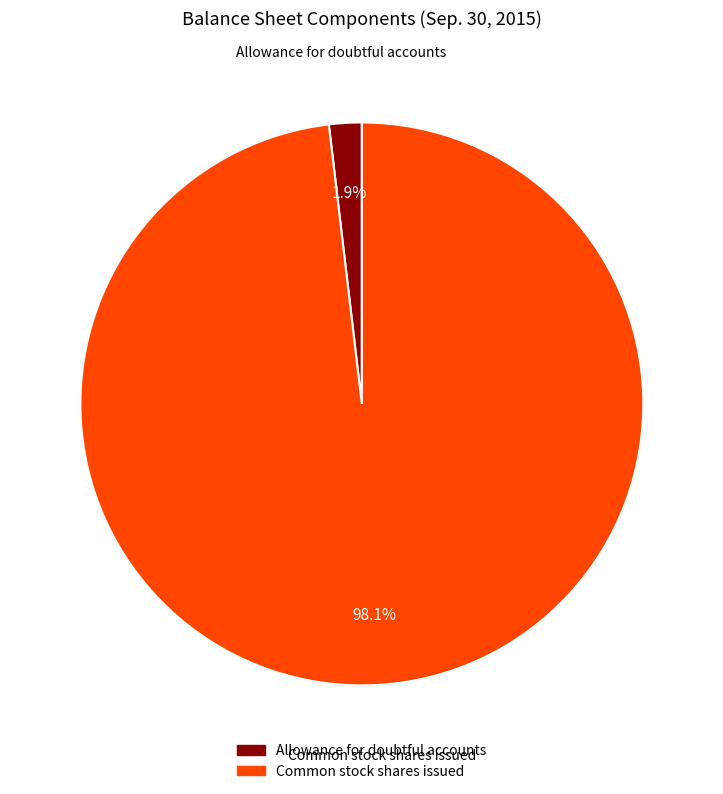

To the nearest percent, what is the difference between the largest and smallest slice percentages?

96%